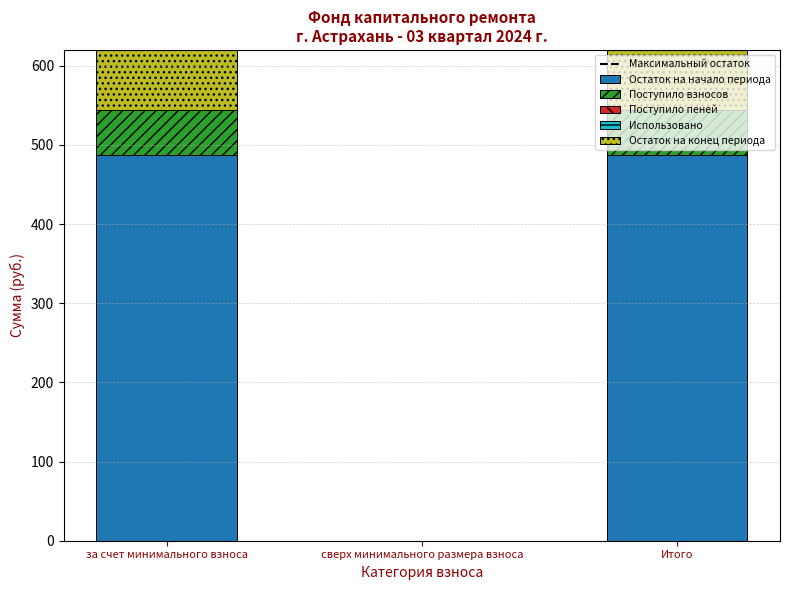

Which label corresponds to the smallest value in the chart?

сверх минимального размера взноса